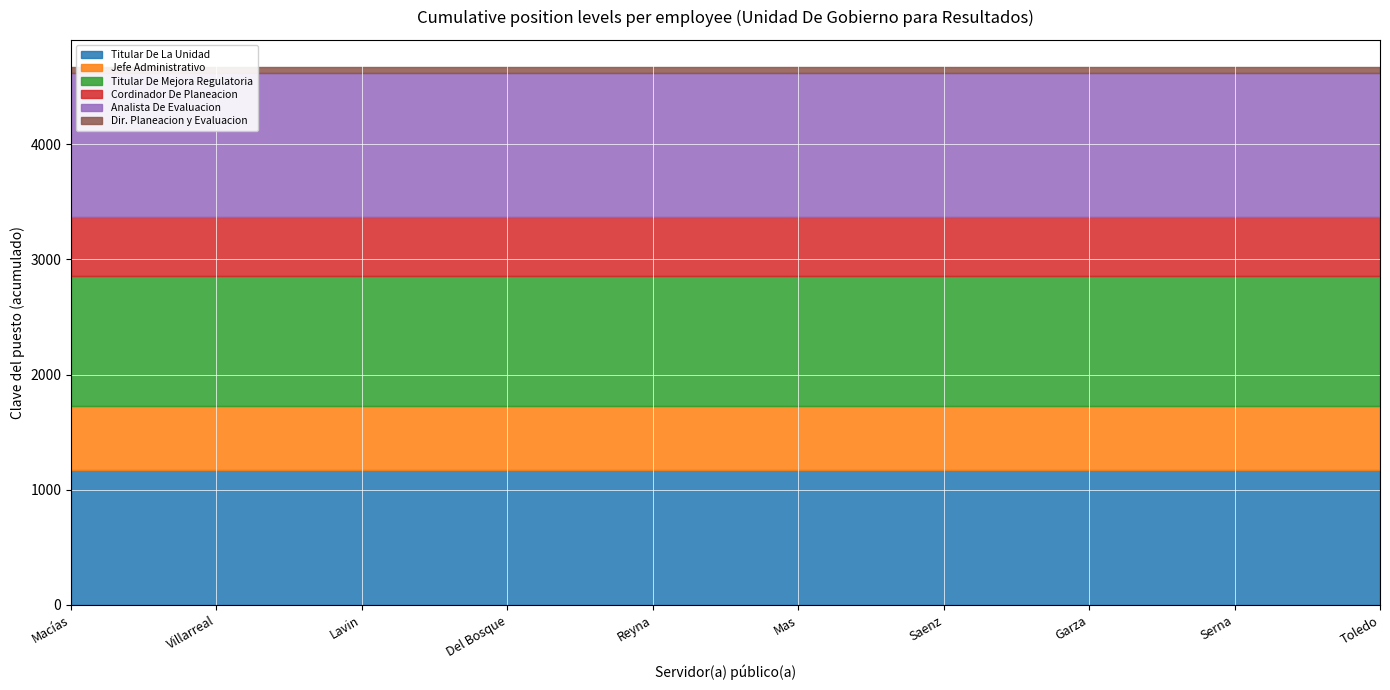

Which category has the lowest value across all series?

Macías